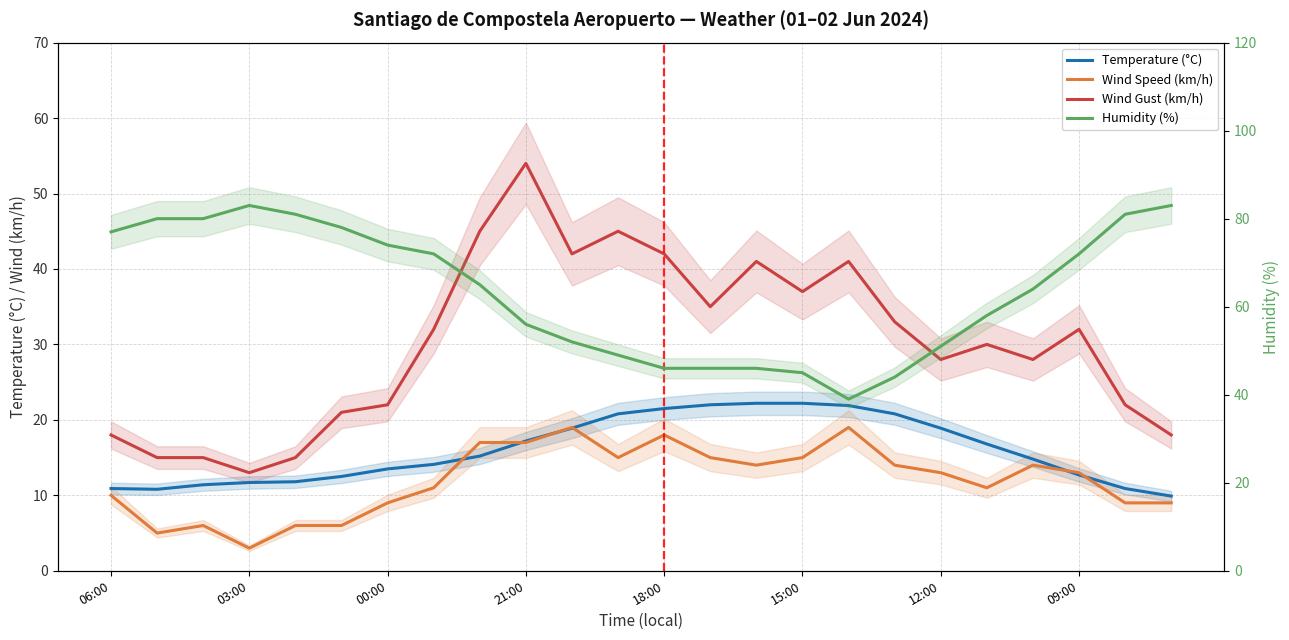

What is the total value across all series at 09:00?

129.1